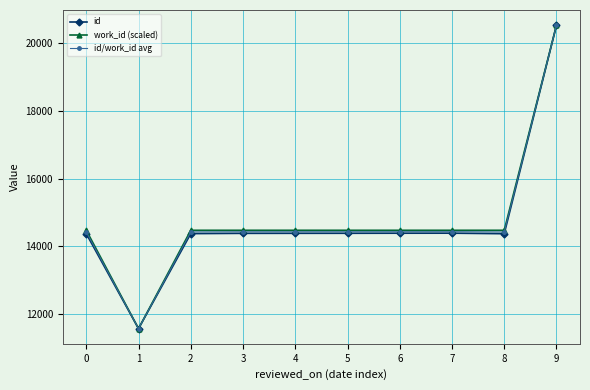

What is the greatest value displayed?

20518.0